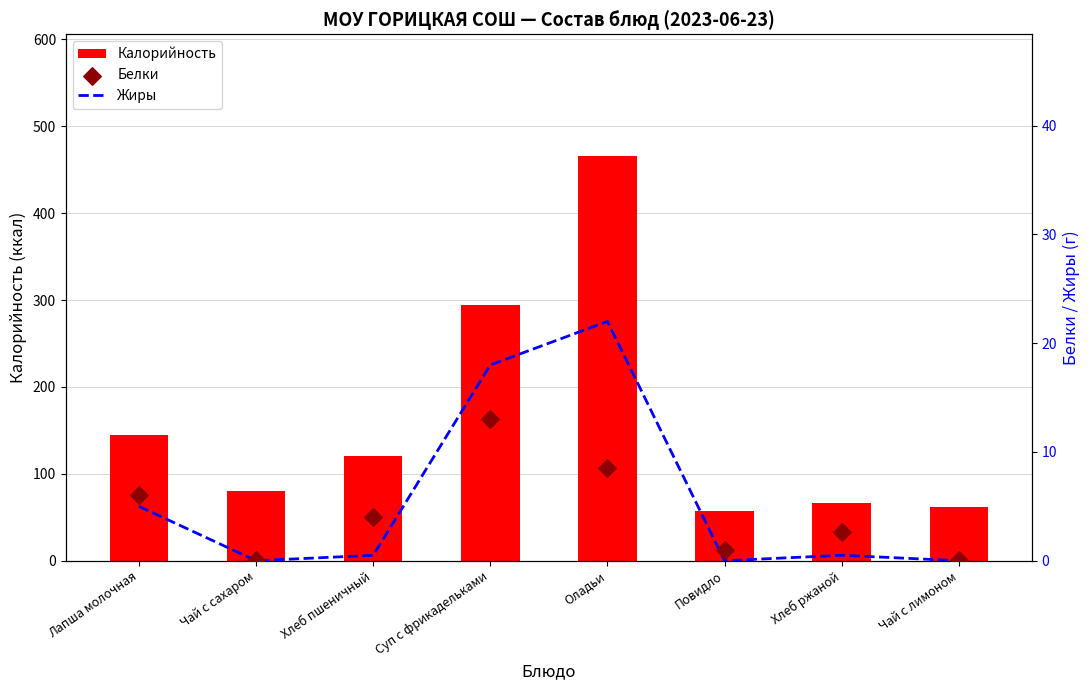

What are all the series names shown in the legend?

Калорийность, Жиры, Белки